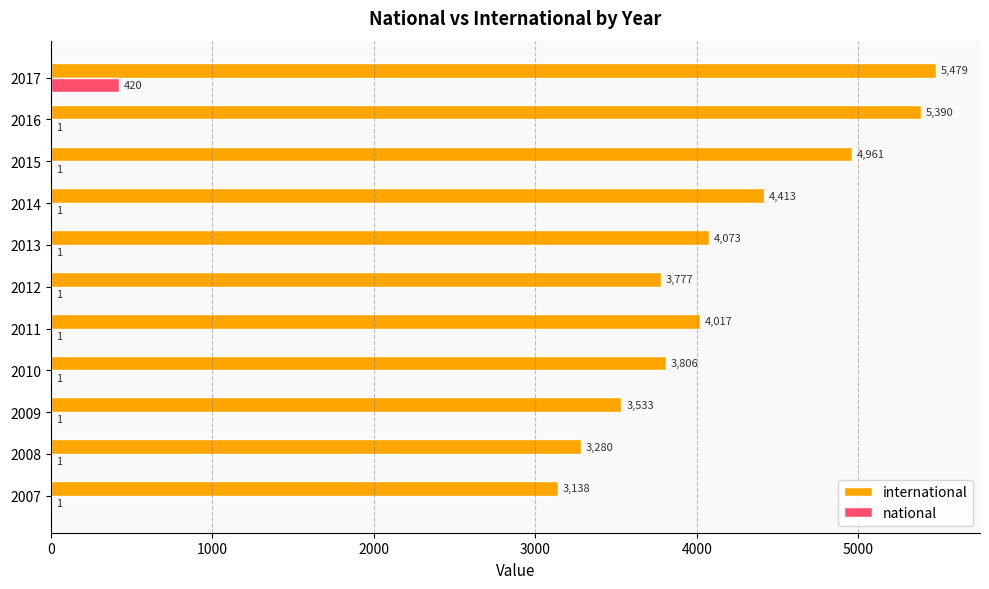

True or false: international has a value of 4073 at 2013.

True